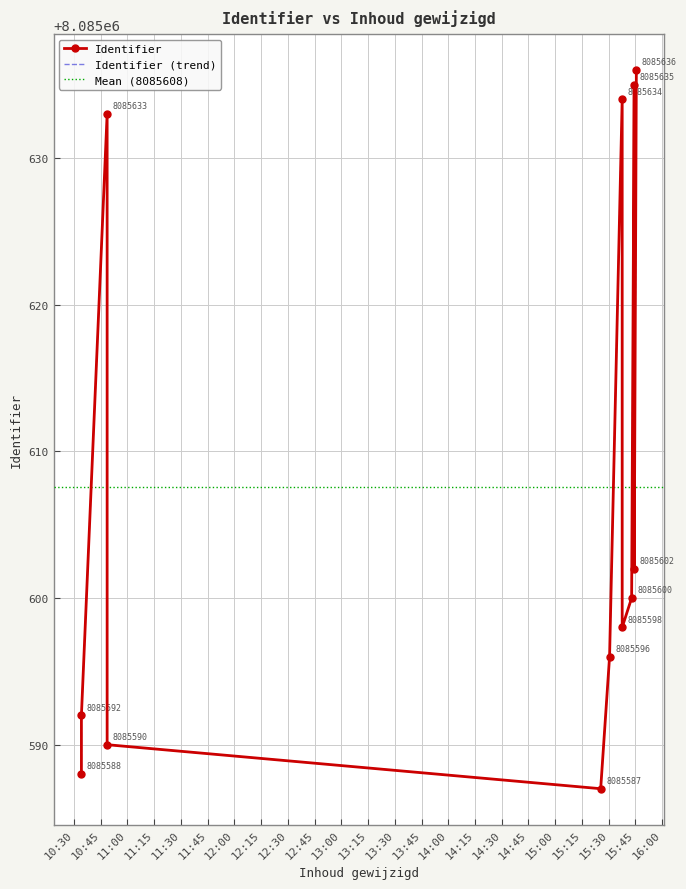

How many categories are shown in the chart?

12